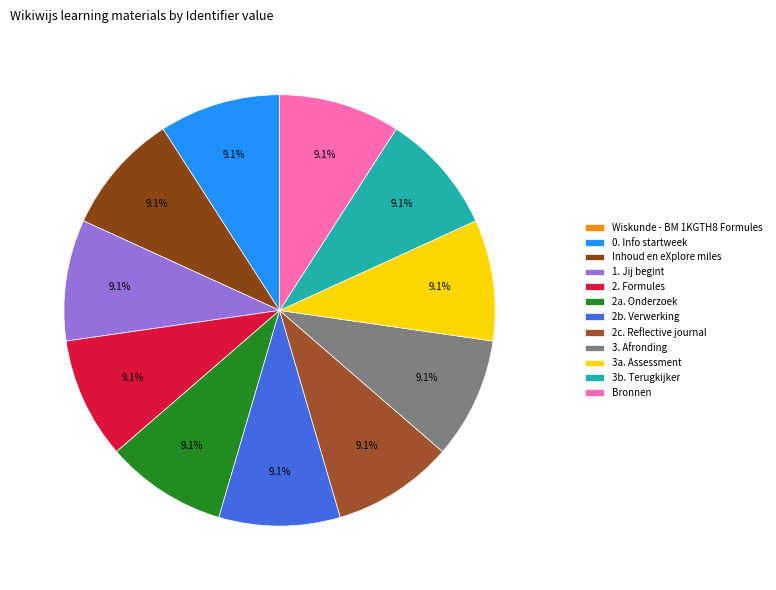

Does 3b. Terugkijker account for over 50% of the chart?

No